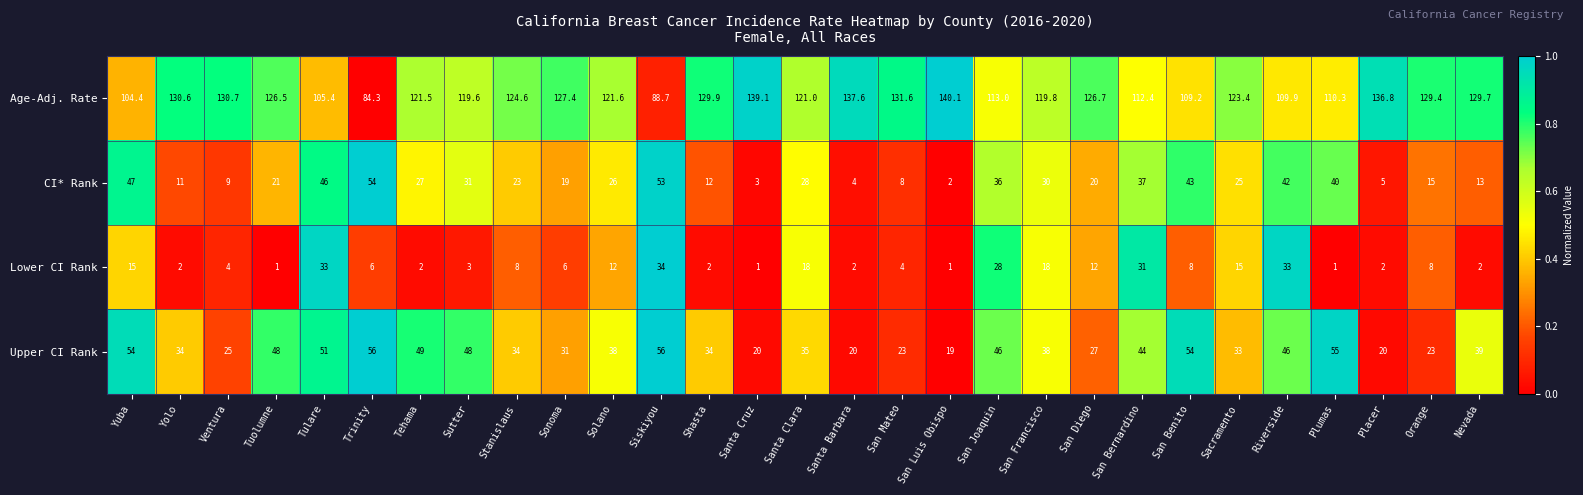

What is the sum of all Upper CI Rank values?

1100.0